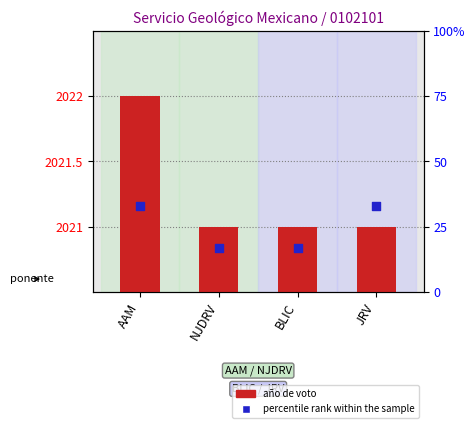

What are all the series names shown in the legend?

Año de voto, percentile rank within the sample